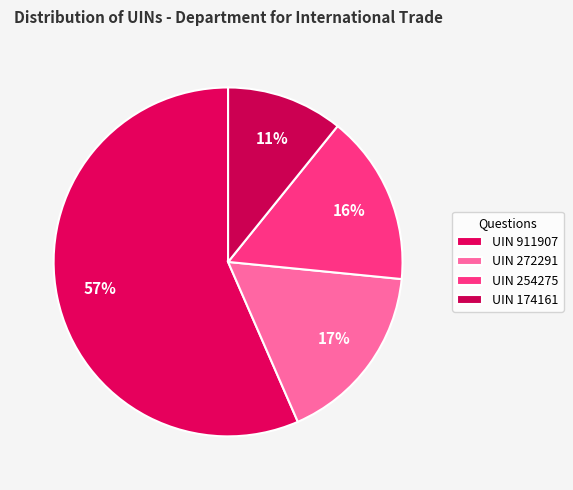

Which category has the smallest portion of the pie?

Giles Watling (174161)